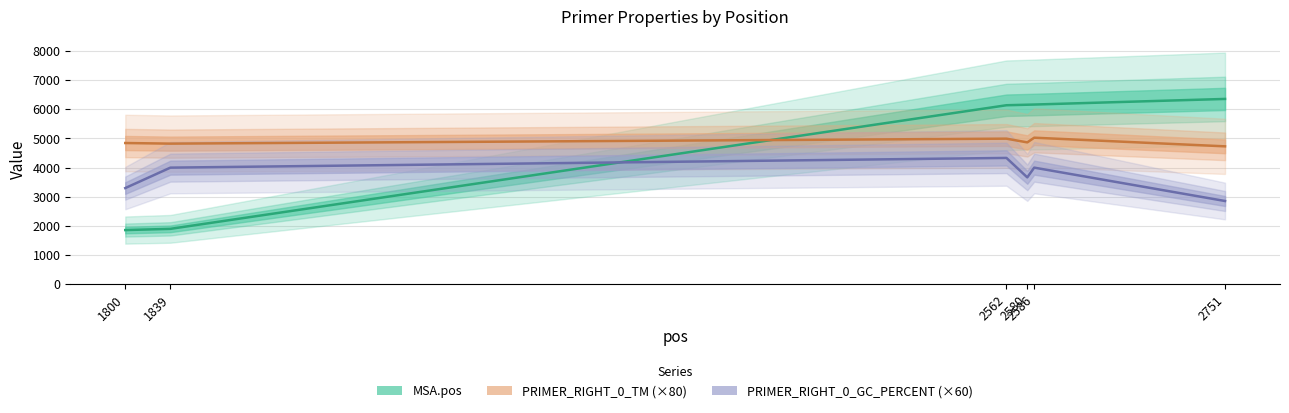

The PRIMER_RIGHT_0_TM series shows 4993.4 at 2562. True or false?

True